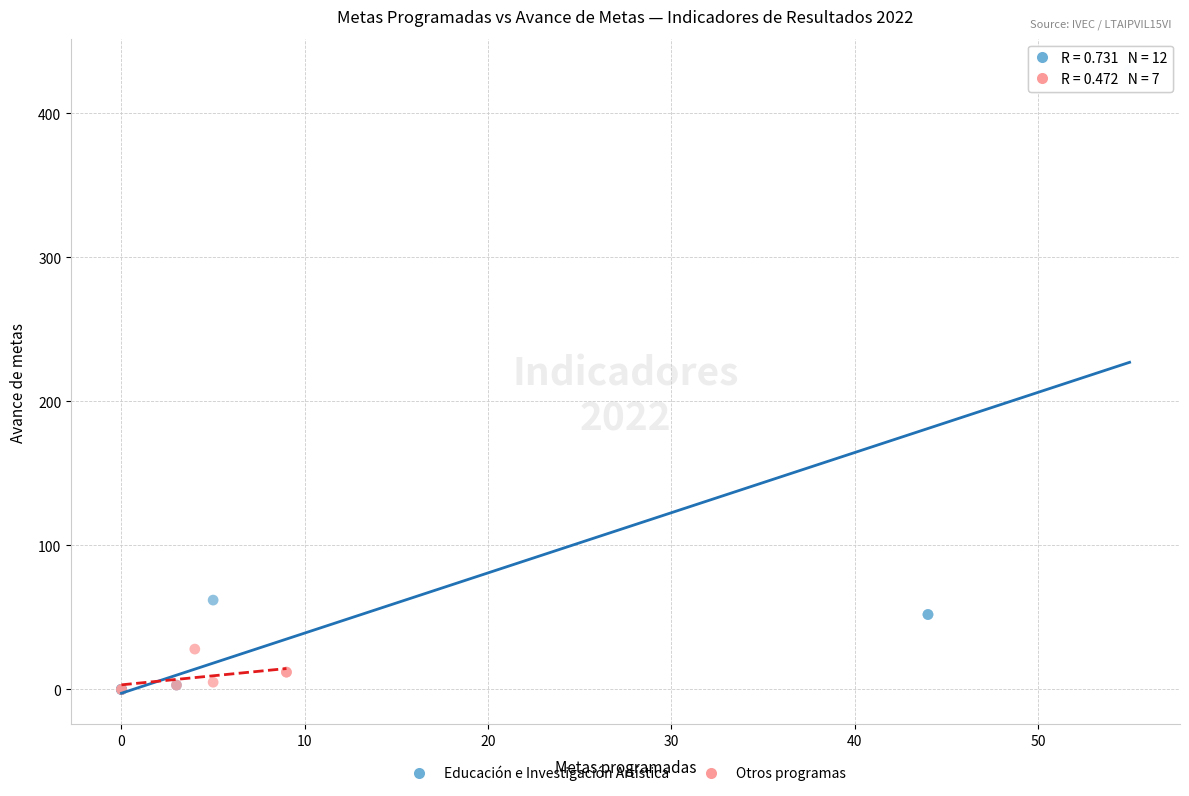

Which series has the widest spread of Y values?

Educación e Investigación Artística